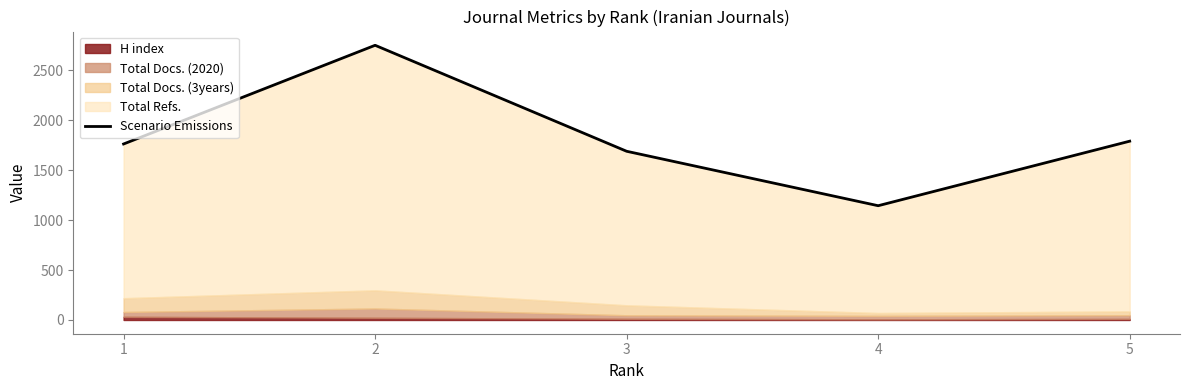

What is the value of the 3rd point from the left?

1689